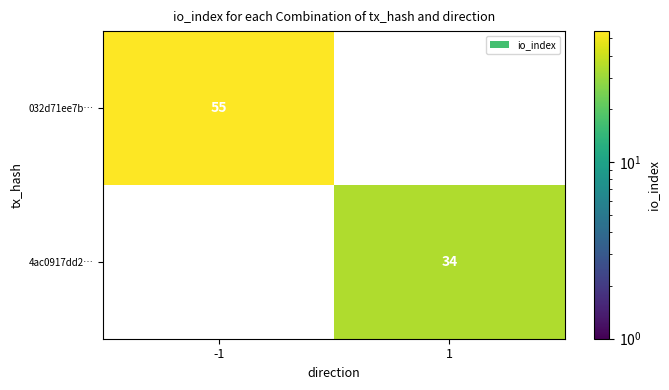

Is the value of 032d71ee7b… at -1 greater than the value of 4ac0917dd2… at 1?

Yes